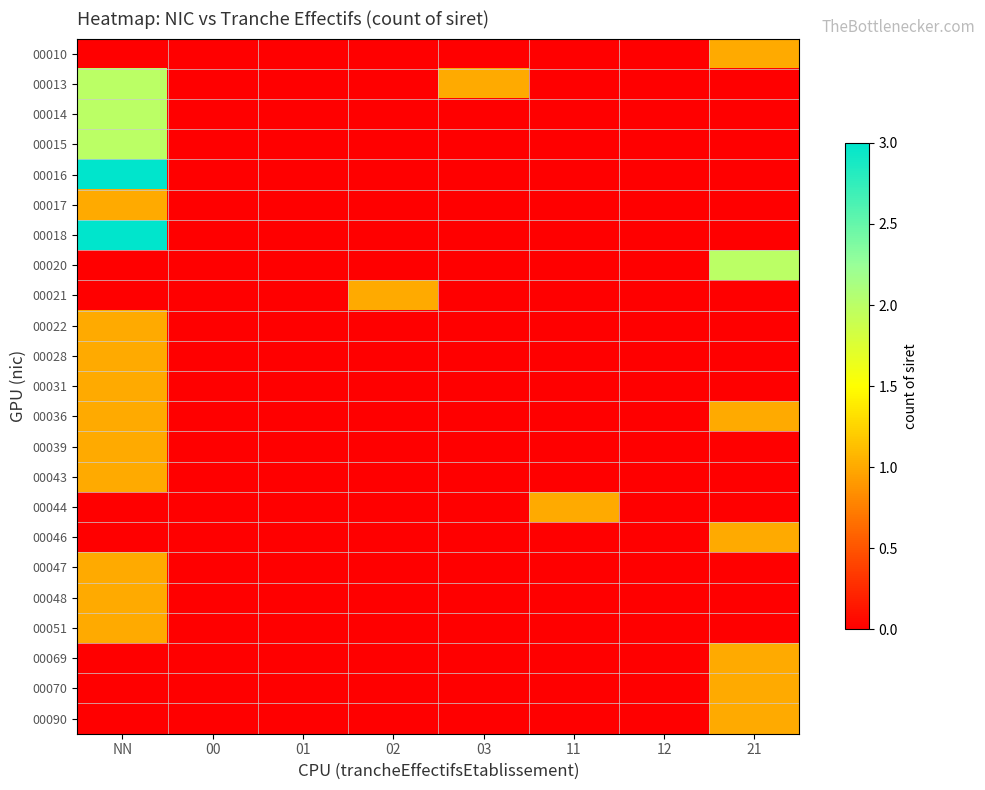

Rank the series at 12 from highest to lowest value.

00010, 00013, 00014, 00015, 00016, 00017, 00018, 00020, 00021, 00022, 00028, 00031, 00036, 00039, 00043, 00044, 00046, 00047, 00048, 00051, 00069, 00070, 00090